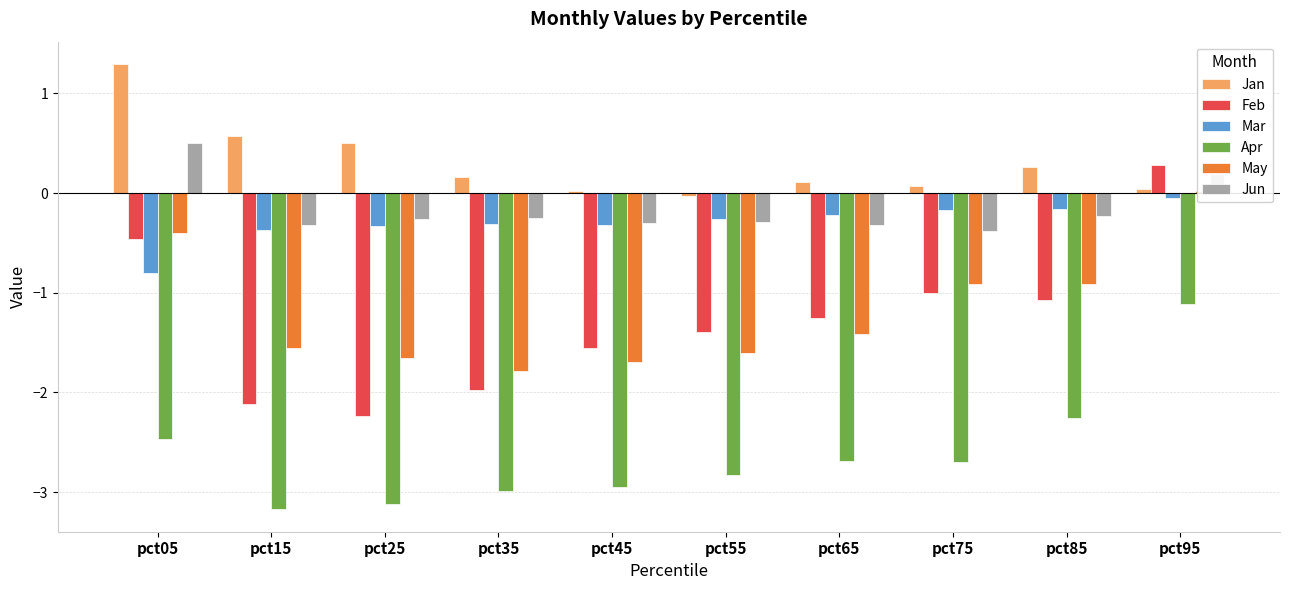

How many positive values does the Feb series have?

1